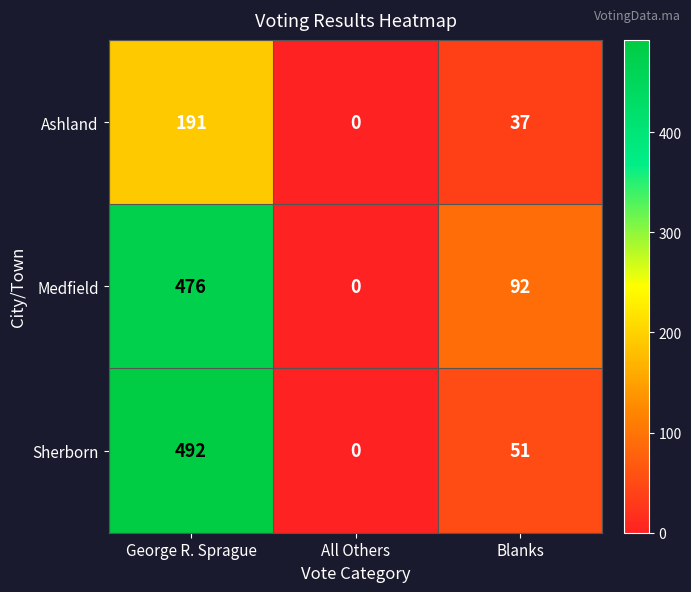

Count the Ashland values in the range 0 to 191.

3